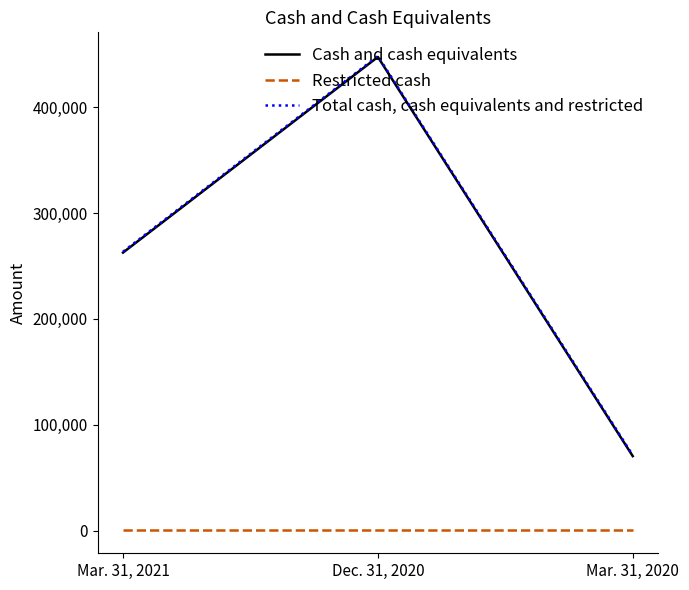

Is the value of Cash and cash equivalents at Mar. 31, 2020 greater than the value of Restricted cash at Dec. 31, 2020?

Yes